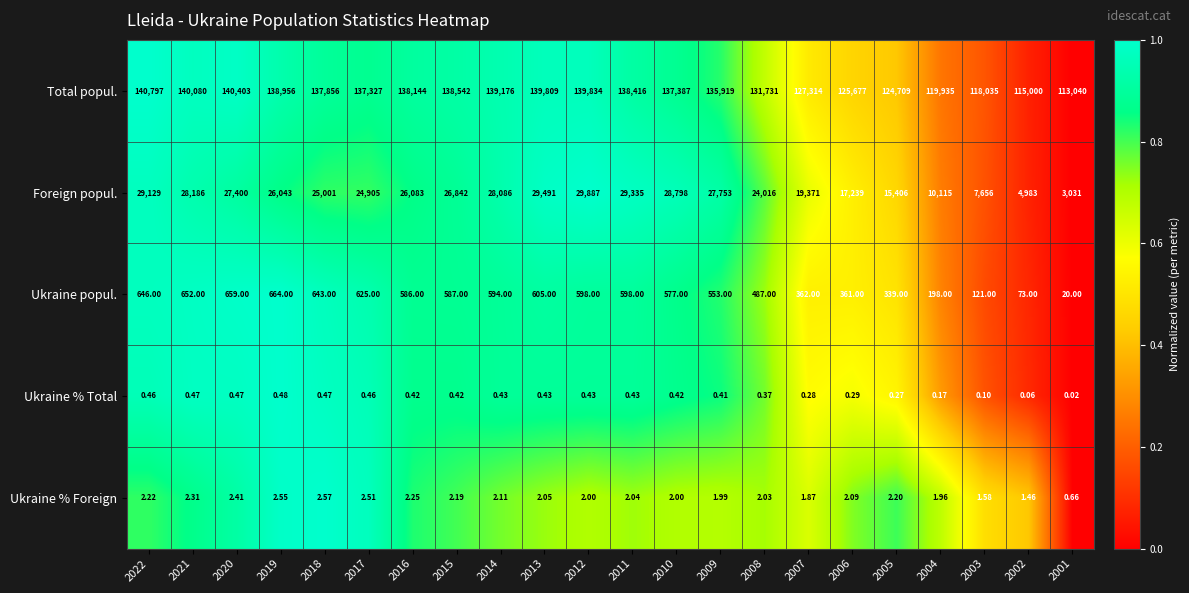

Which series has the widest spread of values?

Total popul.